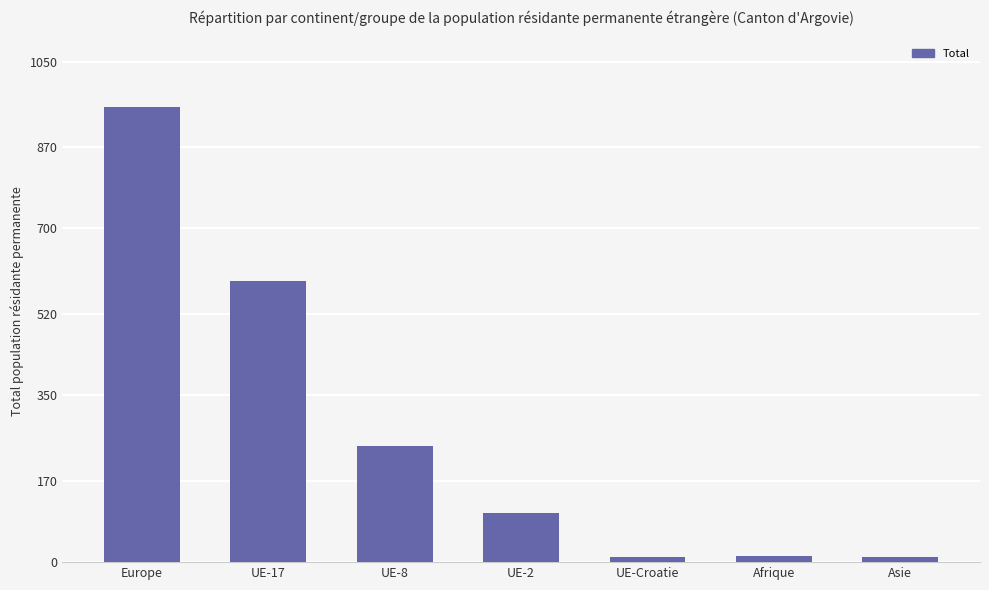

What is the change in value from UE-17 to UE-2?

-486